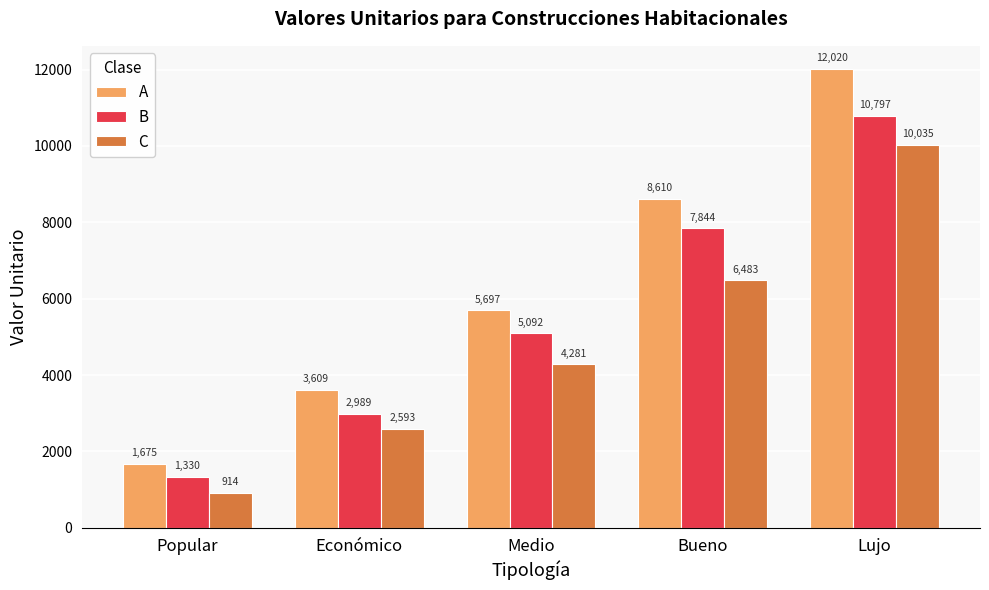

Which category has the highest value in the A series?

Lujo